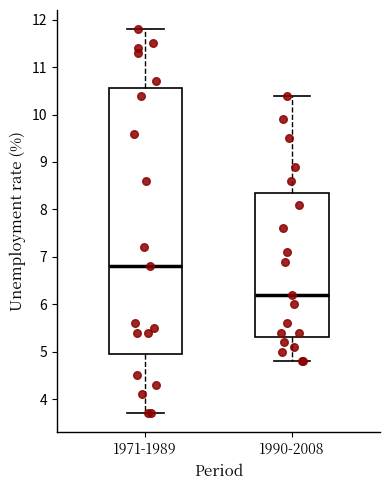

Which box has the lowest median line?

1990-2008